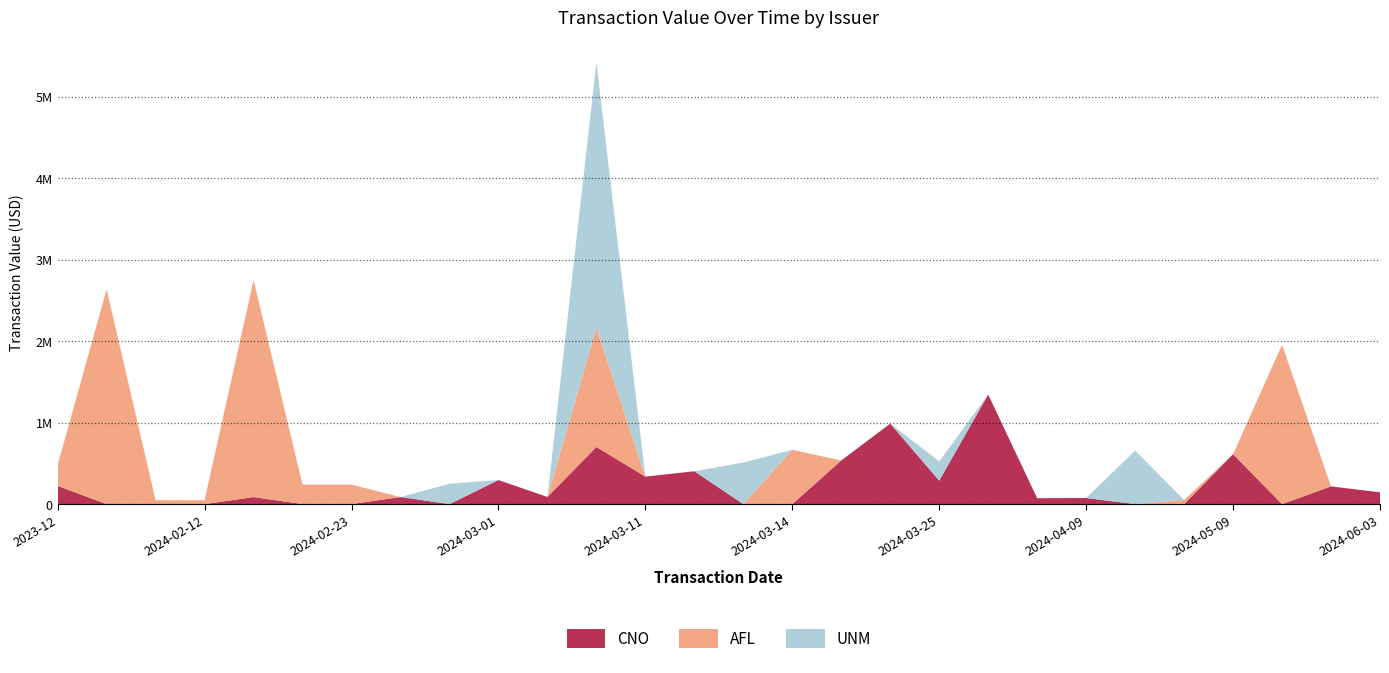

Reading left to right, what are all the values shown in this chart?

CNO: 2023-12=223700	2024-02-06=0	2024-02-08=0	2024-02-12=0	2024-02-20=86180	2024-02-22=0	2024-02-23=0	2024-02-26=86856	2024-02-27=0	2024-03-01=295294	2024-03-04=87821	2024-03-05=702200	2024-03-11=337617	2024-03-12=403647	2024-03-13=0	2024-03-14=0	2024-03-18=536149	2024-03-20=988523	2024-03-25=288721	2024-03-28=1346482	2024-04-02=72302	2024-04-09=75284	2024-05-07=0	2024-05-08=0	2024-05-09=613609	2024-05-21=0	2024-05-28=217589	2024-06-03=144625
AFL: 2023-12=257559	2024-02-06=2638690	2024-02-08=47178	2024-02-12=47178	2024-02-20=2663997	2024-02-22=239199	2024-02-23=239199	2024-02-26=0	2024-02-27=0	2024-03-01=0	2024-03-04=0	2024-03-05=1466760	2024-03-11=0	2024-03-12=0	2024-03-13=0	2024-03-14=666760	2024-03-18=0	2024-03-20=0	2024-03-25=0	2024-03-28=0	2024-04-02=0	2024-04-09=0	2024-05-07=0	2024-05-08=50904	2024-05-09=0	2024-05-21=1957426	2024-05-28=0	2024-06-03=0
UNM: 2023-12=0	2024-02-06=0	2024-02-08=0	2024-02-12=0	2024-02-20=0	2024-02-22=0	2024-02-23=0	2024-02-26=0	2024-02-27=250000	2024-03-01=0	2024-03-04=0	2024-03-05=3257639	2024-03-11=0	2024-03-12=0	2024-03-13=510600	2024-03-14=0	2024-03-18=0	2024-03-20=0	2024-03-25=236116	2024-03-28=0	2024-04-02=0	2024-04-09=0	2024-05-07=656996	2024-05-08=0	2024-05-09=0	2024-05-21=0	2024-05-28=0	2024-06-03=0